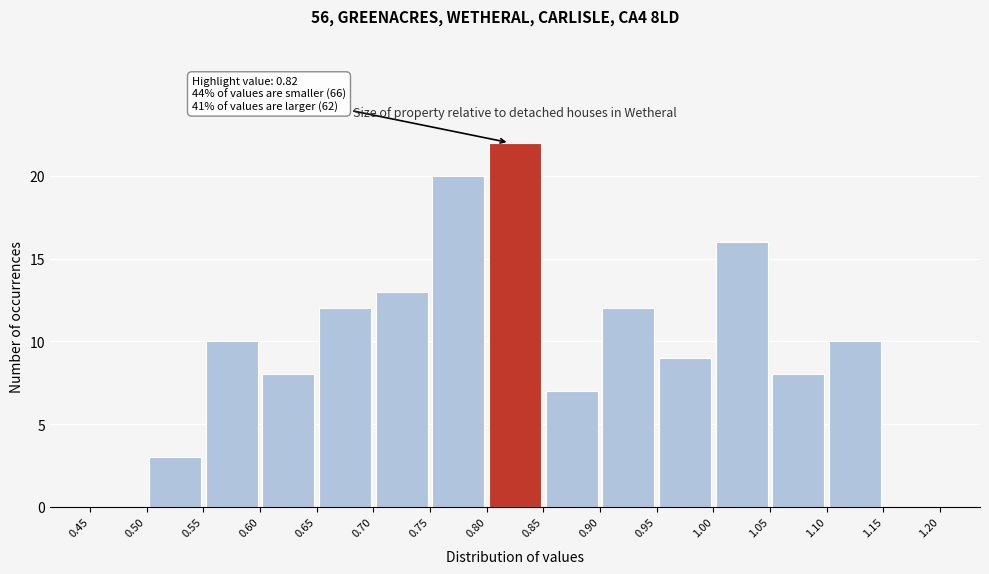

Over which range of the x-axis is the bar tallest?

0.80 to 0.85